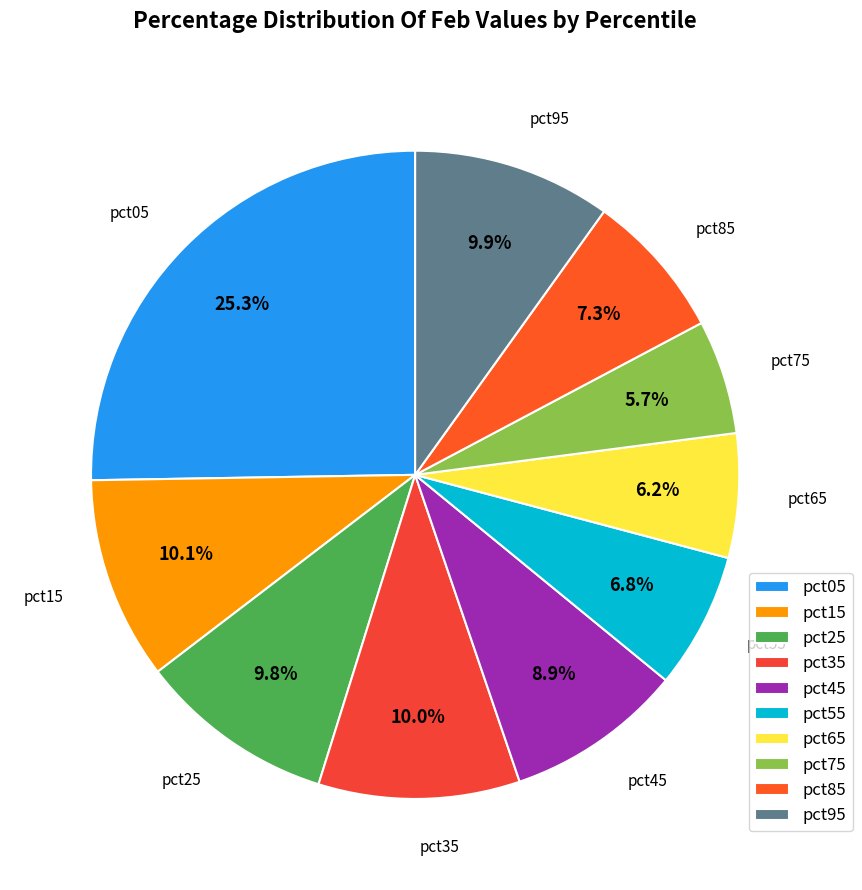

The pct45 slice represents 19% of the pie. True or false?

False